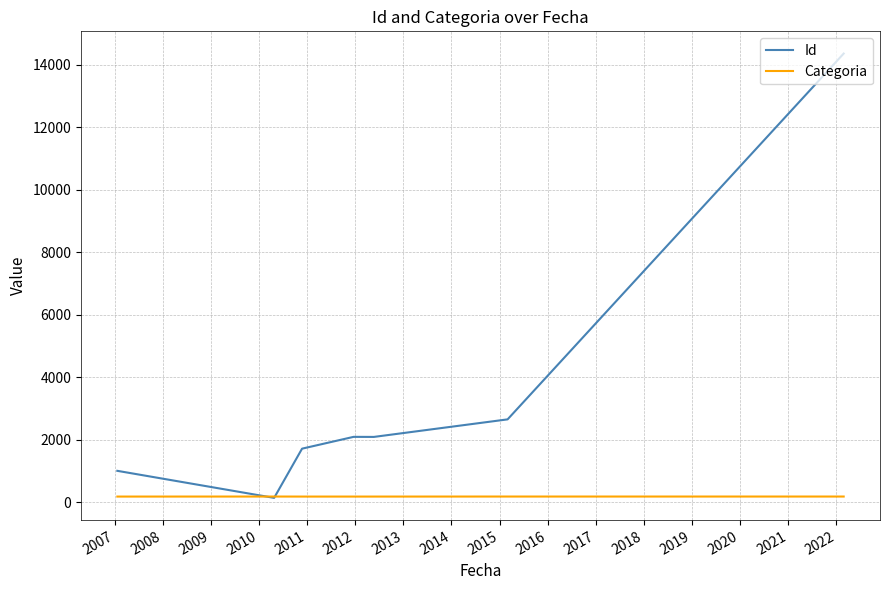

What is the maximum value for Id?

14364